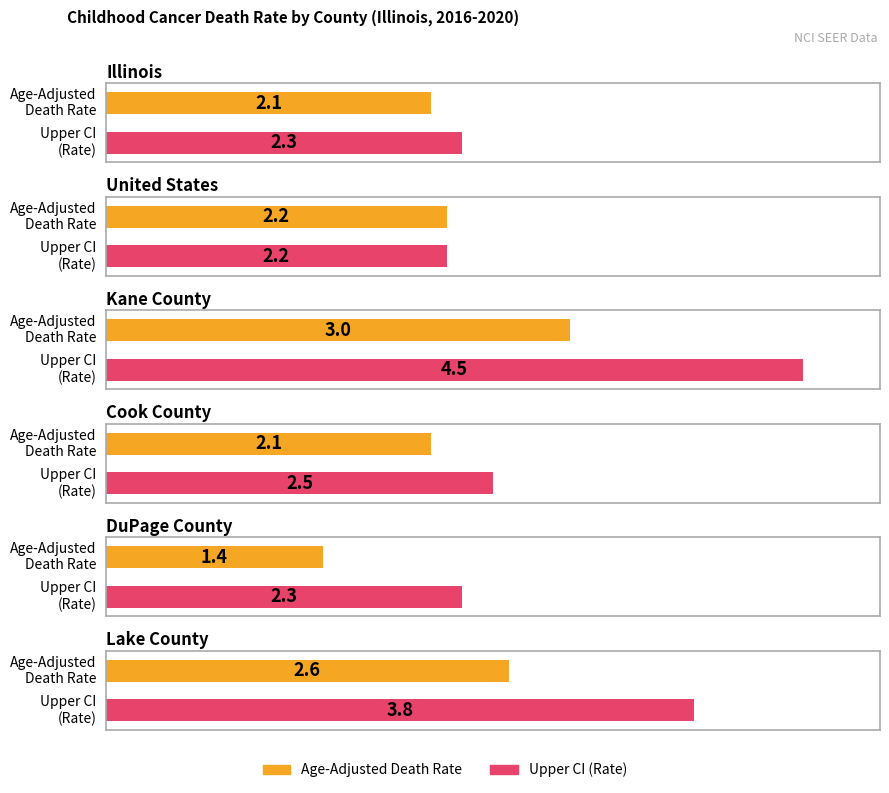

How many series are shown in this chart?

2